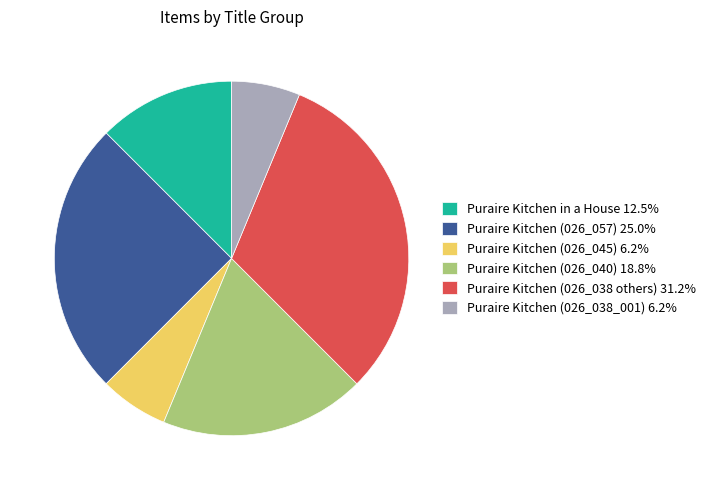

Approximately how many times larger is the value at Puraire Kitchen (026_057) 25.0% compared to Puraire Kitchen (026_045) 6.2%?

4.0